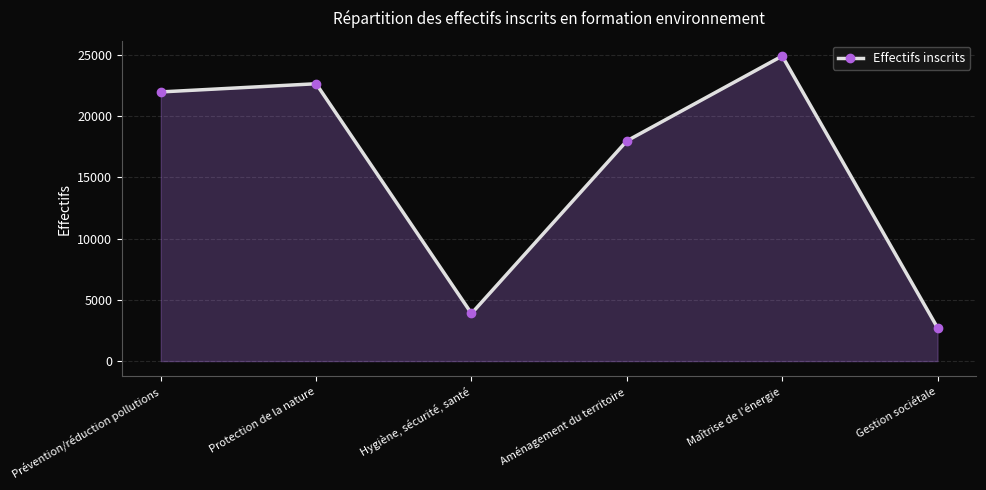

What is the sum of all values?

94079